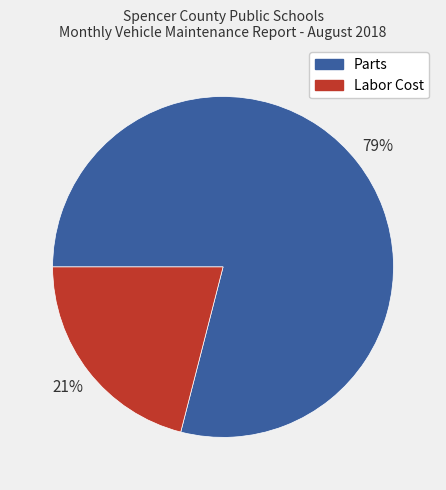

What is the smallest slice in the pie chart?

Labor Cost